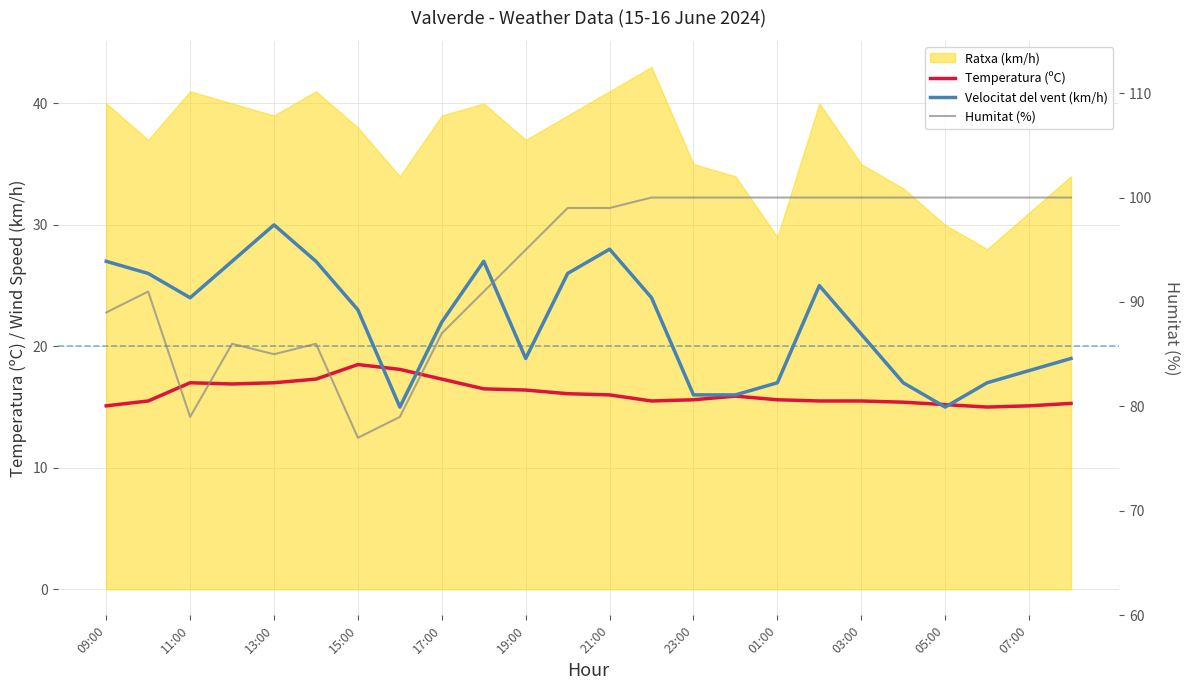

What is the difference between the highest and lowest values at 13?

84.5